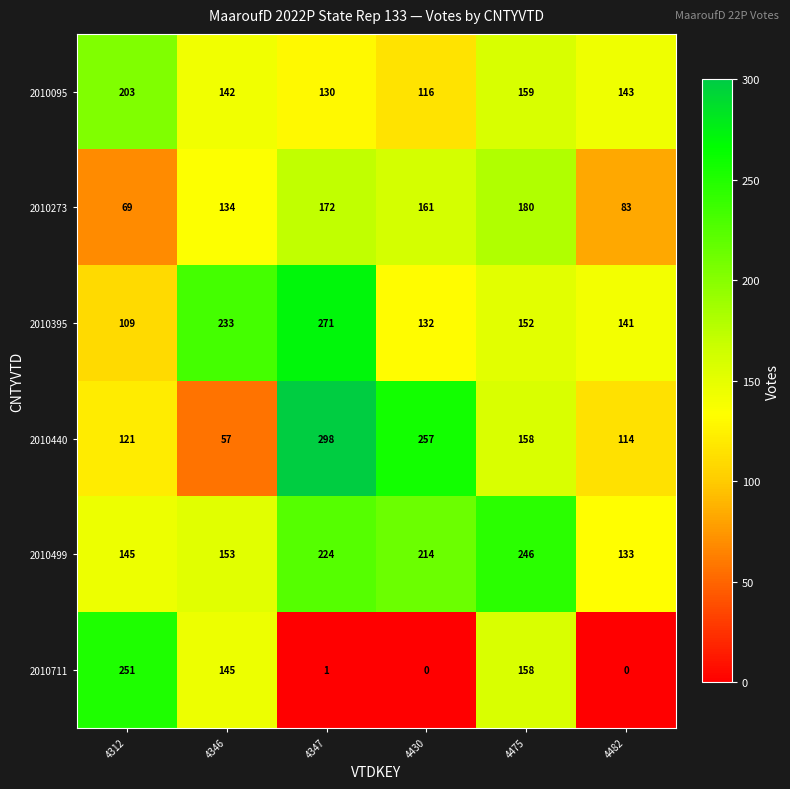

Which category has the highest value in the 2010273 series?

4475